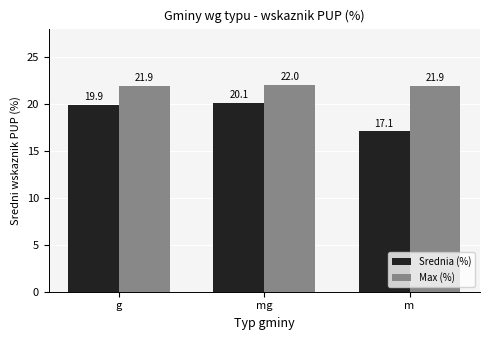

What is the value of the Max (%) bar at the 3rd from the left?

21.9